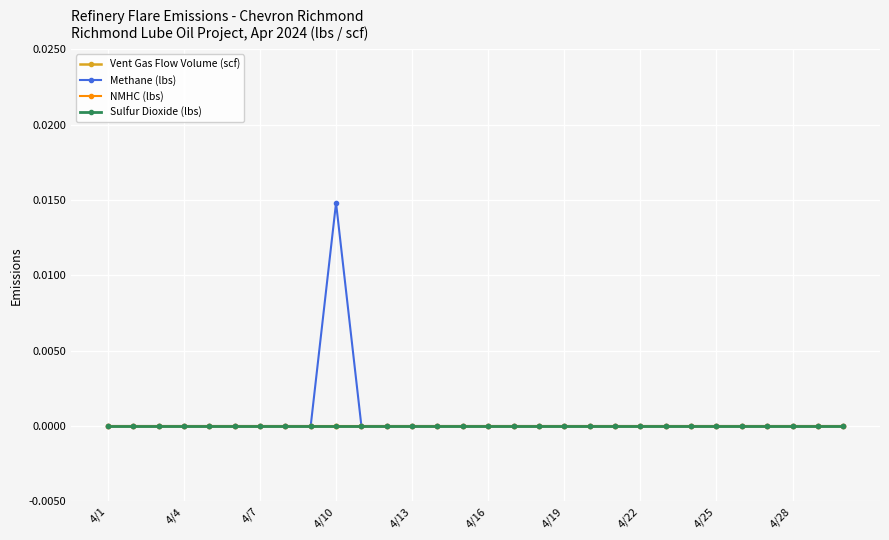

True or false: Sulfur Dioxide (lbs) and Methane (lbs) intersect in this chart.

False